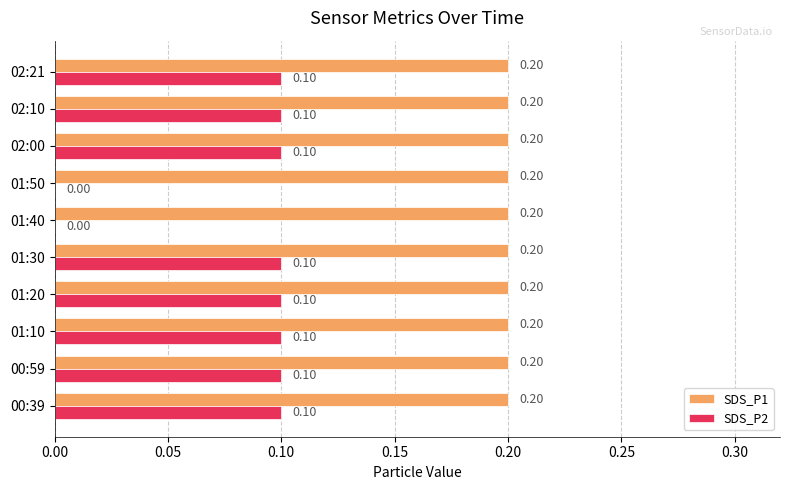

What is the sum of all SDS_P2 values?

0.8